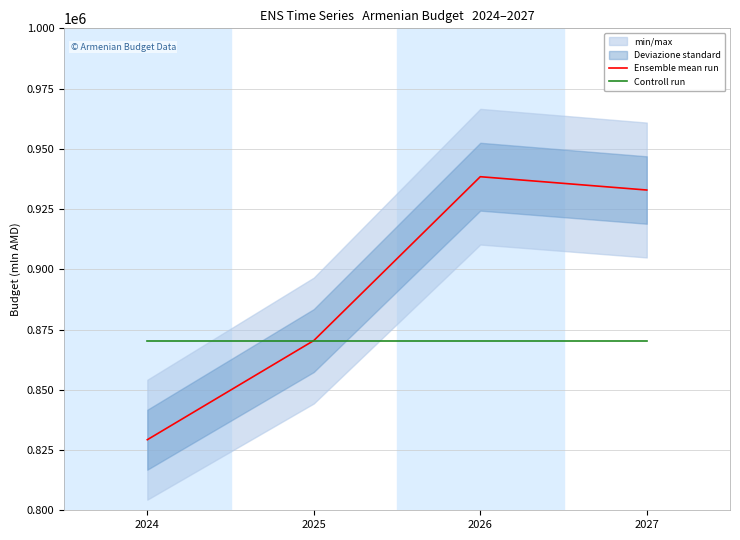

What value does the Ensemble mean run series have at 2027?

932900.1